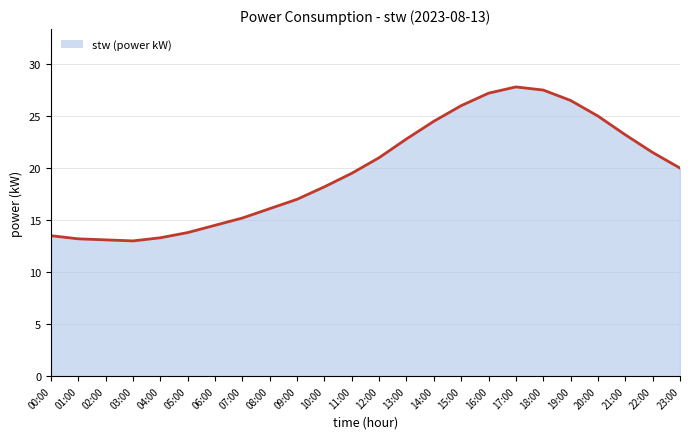

The value at 22:00 is 21.5. True or false?

True